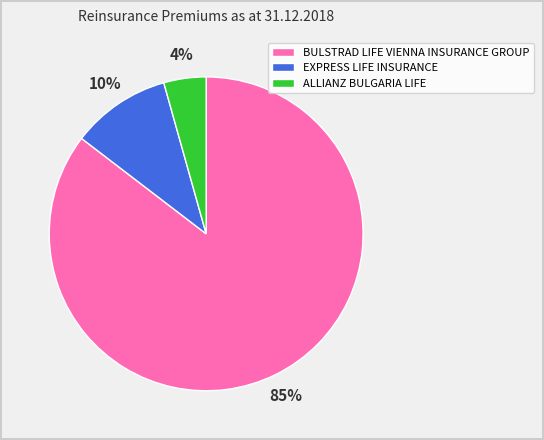

Count the number of slices in the pie.

3